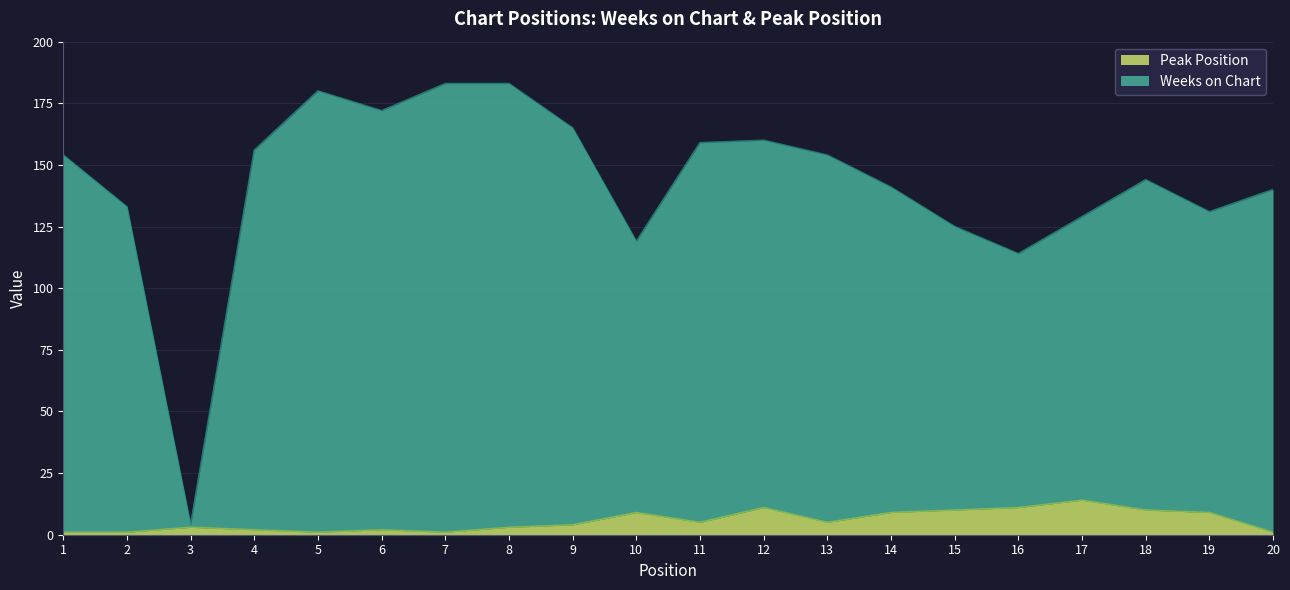

How many values in the Weeks on Chart series exceed 154?

8